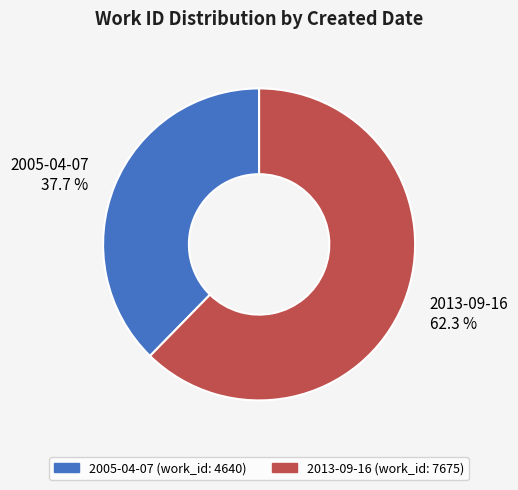

Which has a higher value, 2005-04-07 or 2013-09-16?

2013-09-16